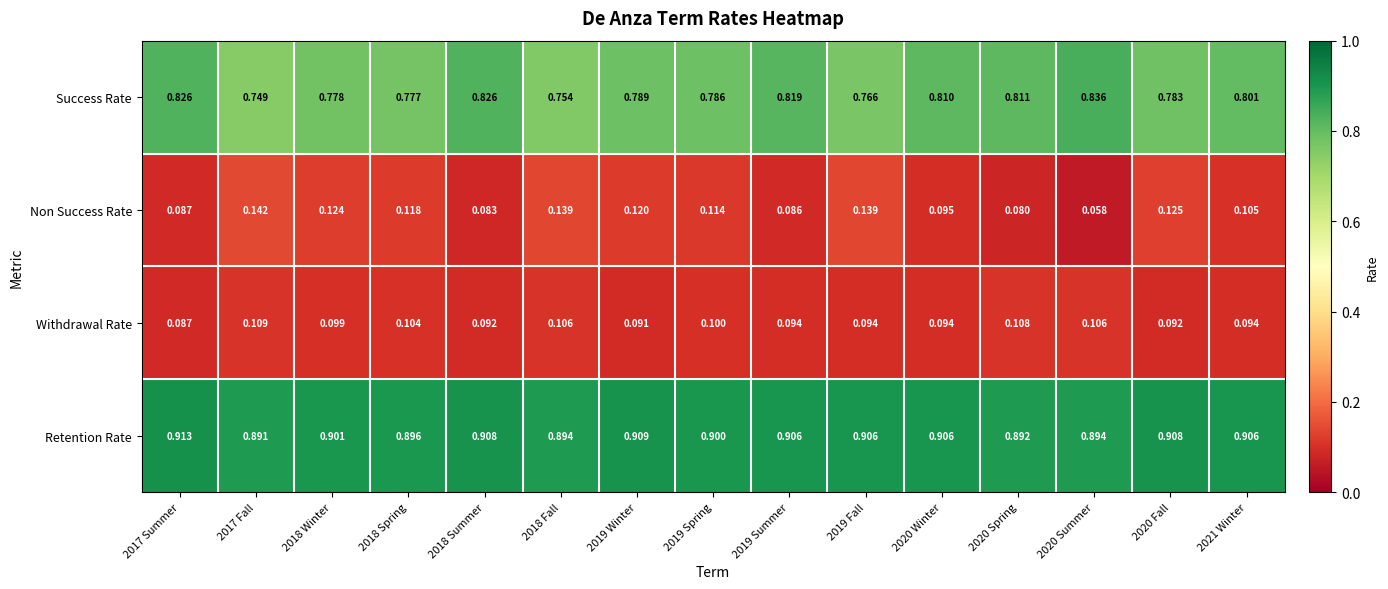

Which series has the largest total across all categories?

Retention Rate